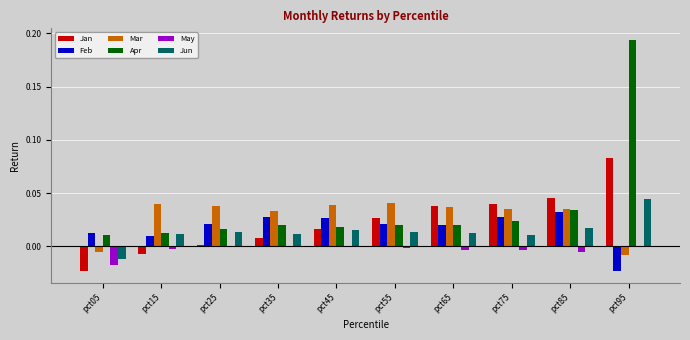

How many groups of bars are there?

10